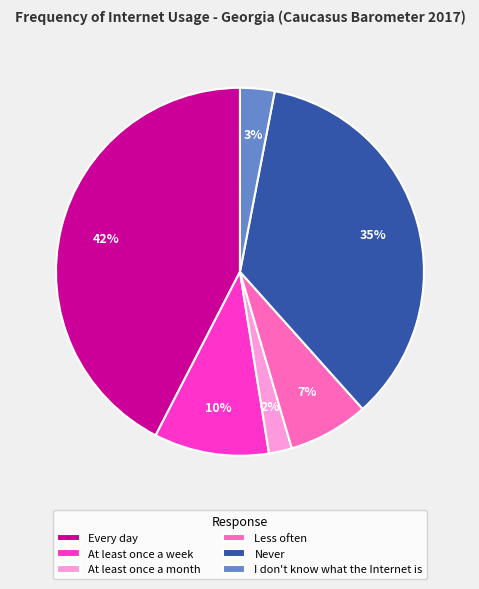

Which slice is the smallest?

At least once a month